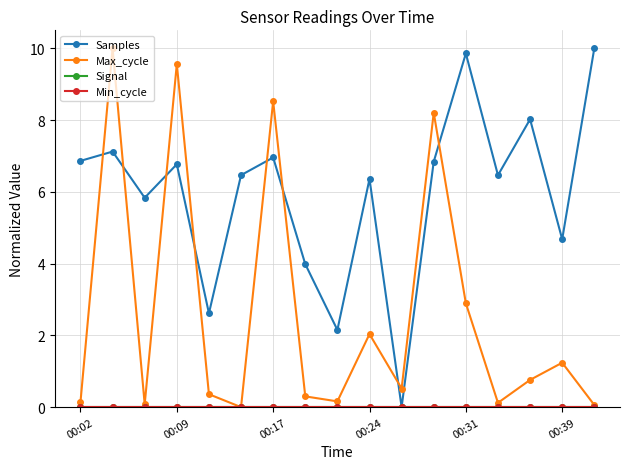

At how many categories does at least one series exceed 6?

11